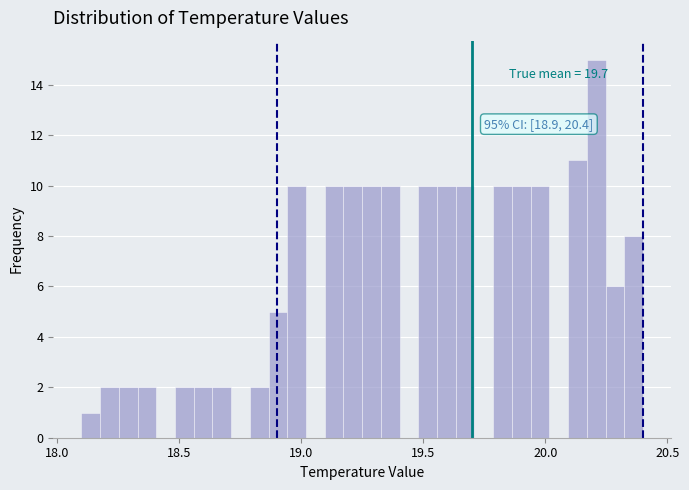

Read against the x-axis, roughly where is the centre of the tallest bar?

20.20